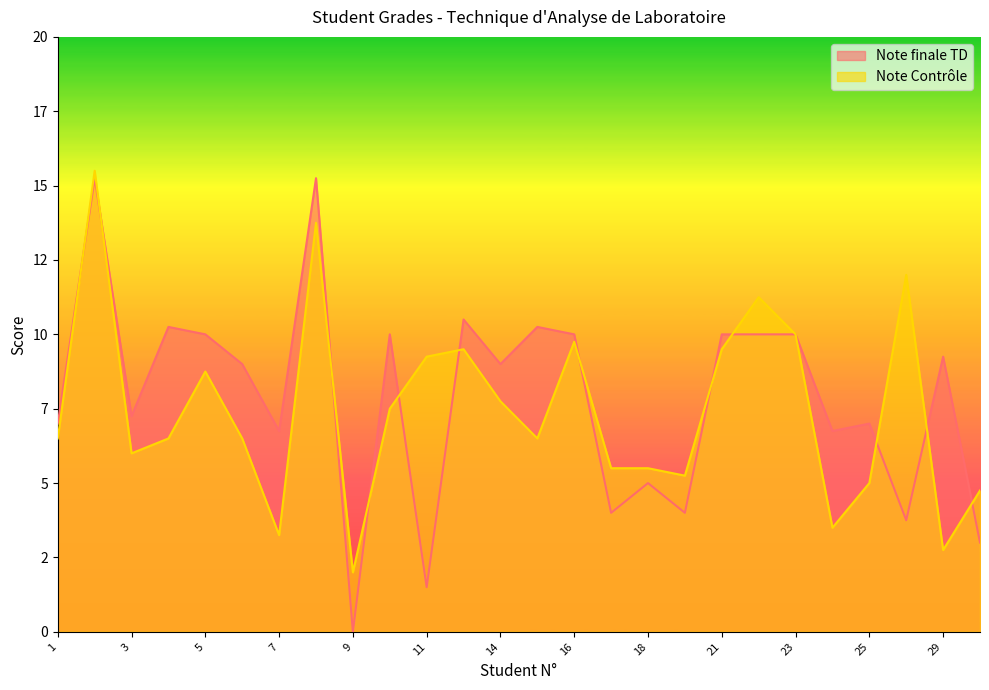

How many interior local peaks (higher than both neighbors) does the data have?

7